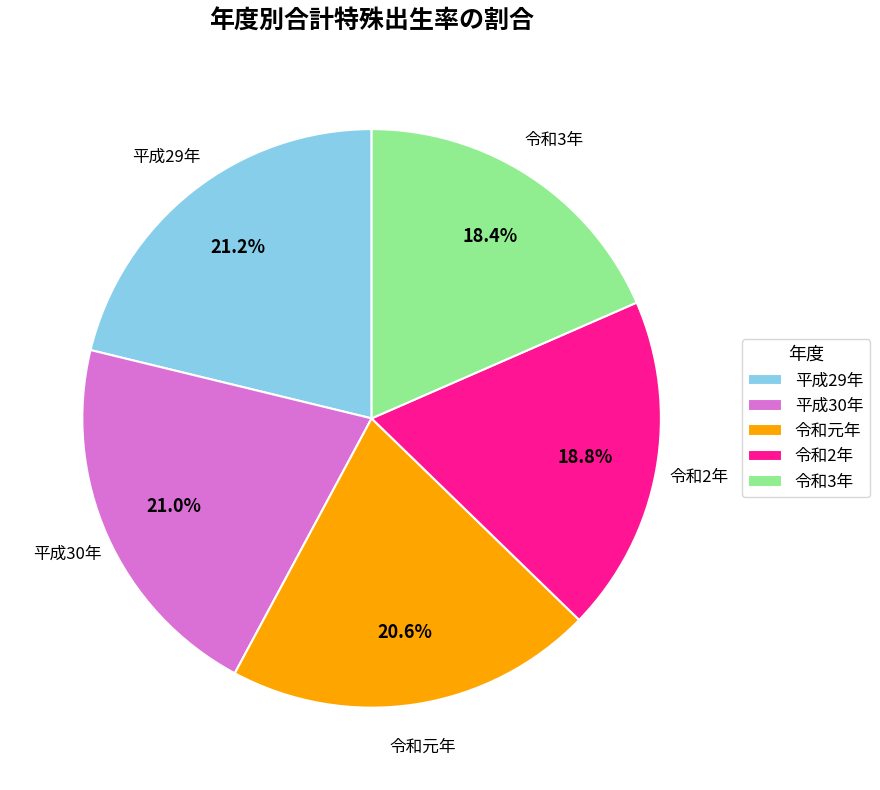

The 平成30年 slice represents 21% of the pie. True or false?

True